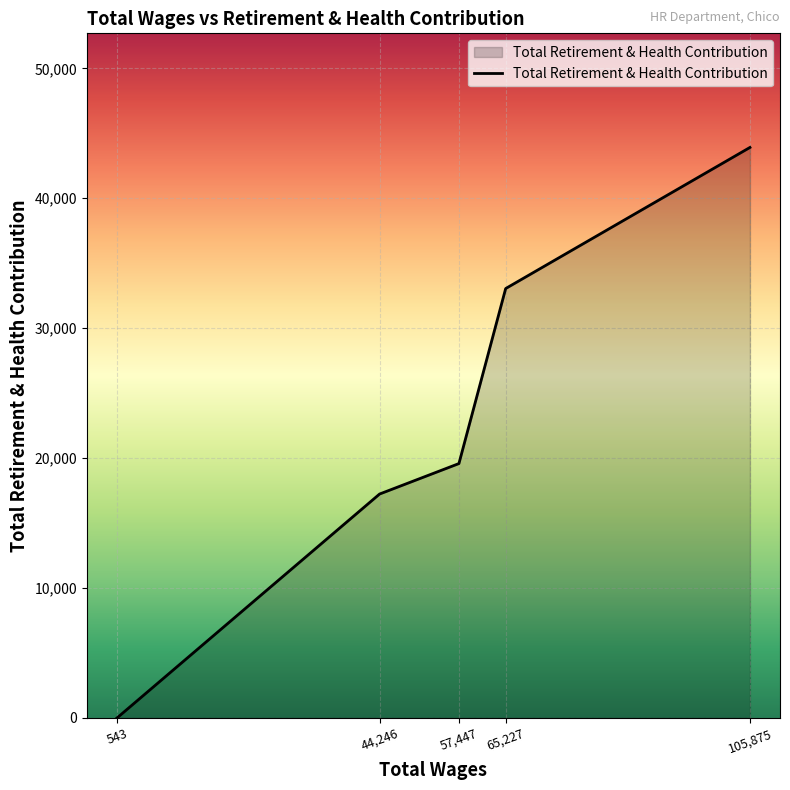

Which has a higher value, 543 or 105,875?

105,875